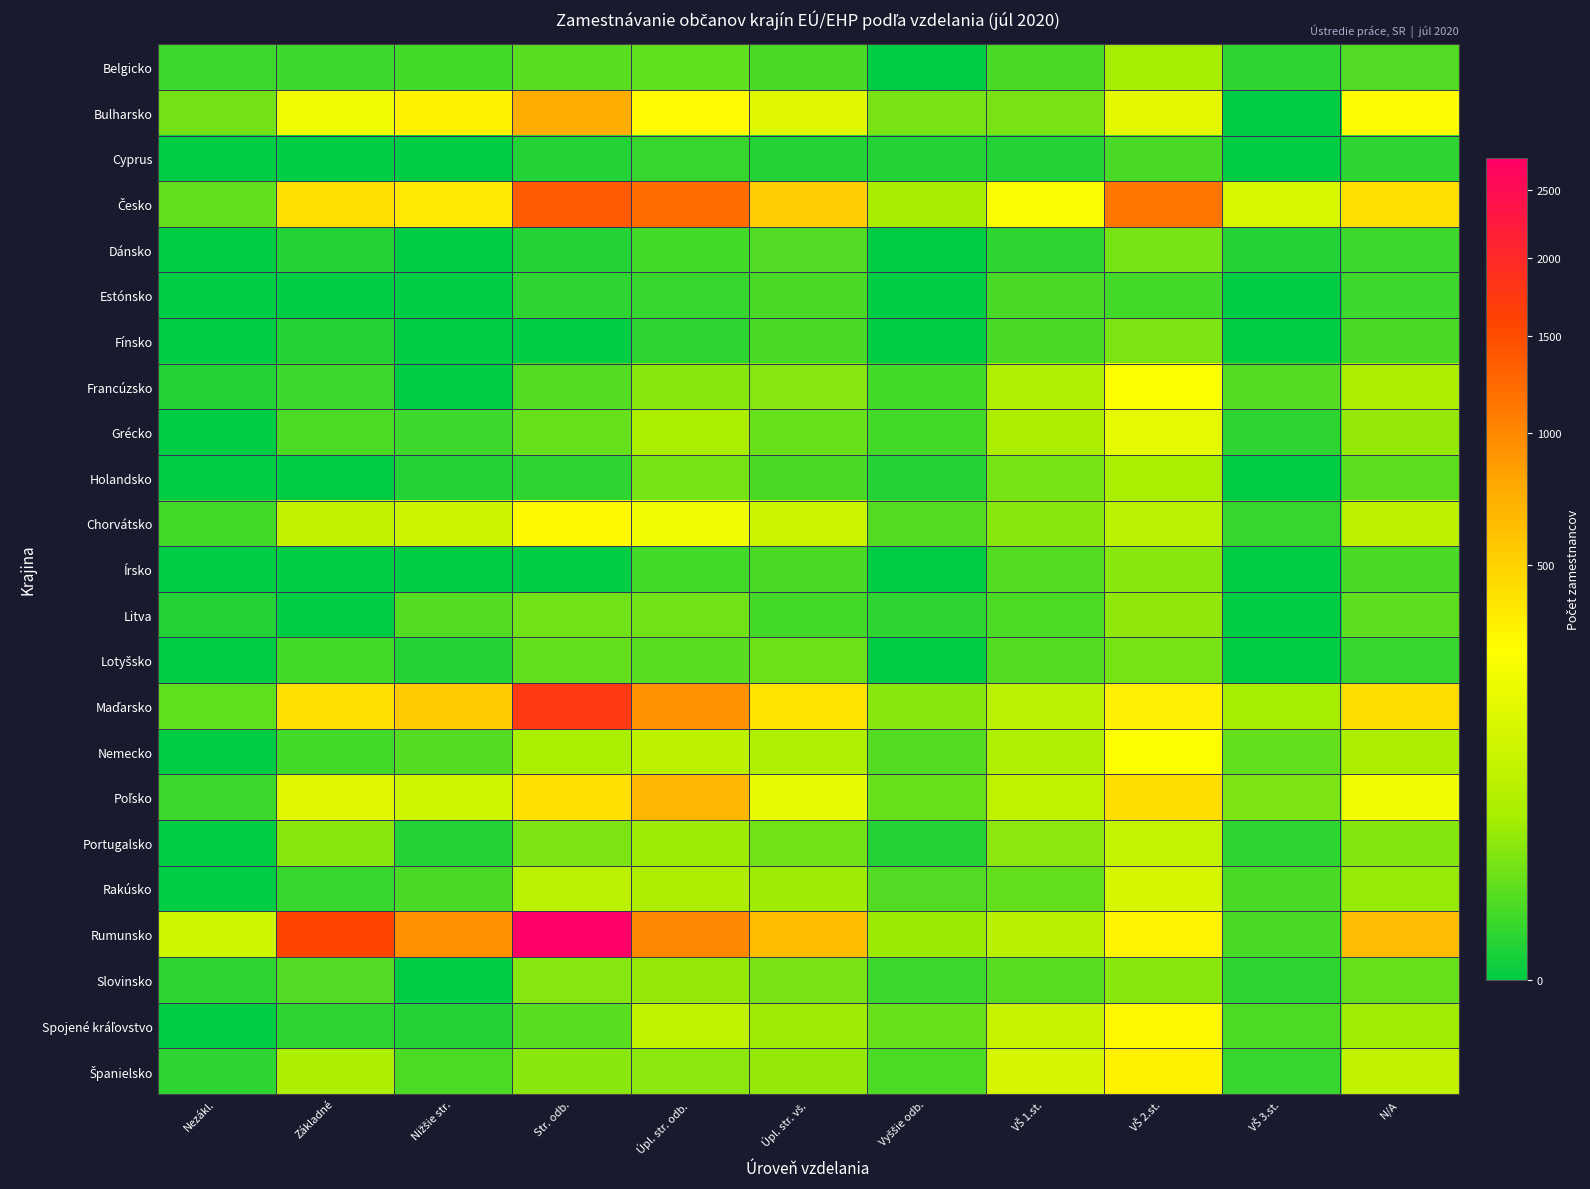

At which category does the chart reach its peak across all series?

Str. odb.